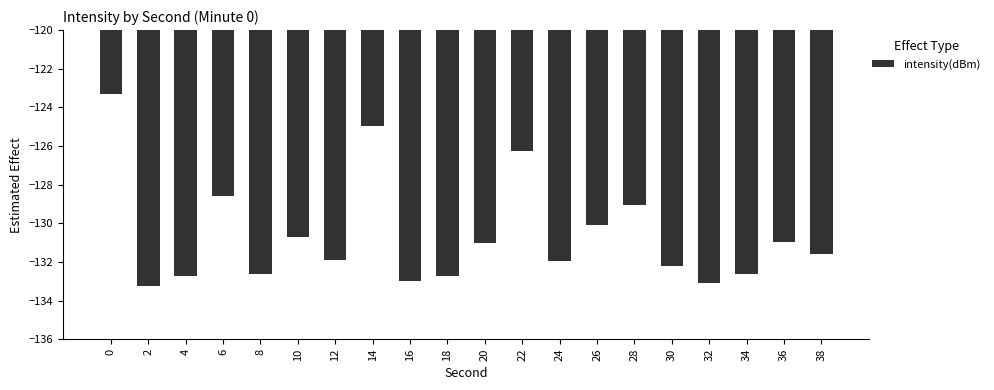

What is the value of the 18th bar from the left?

-132.6